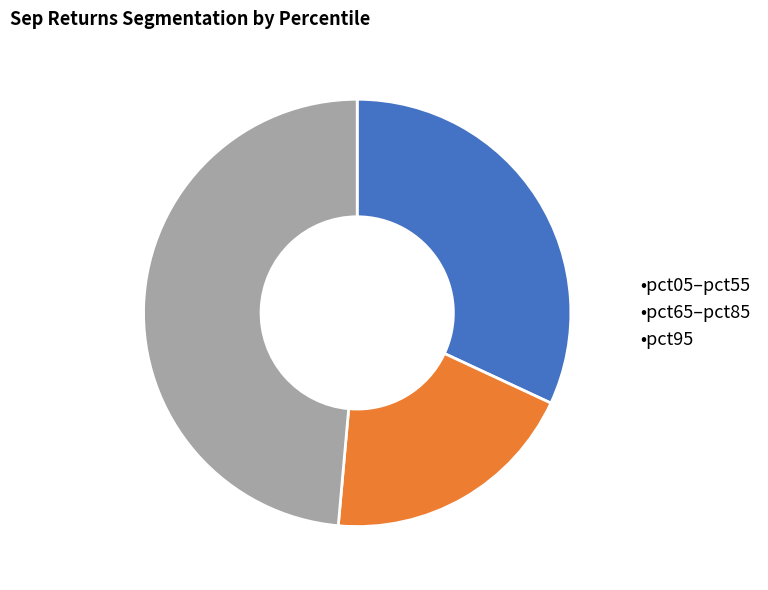

Which category has the smallest portion of the pie?

•pct65–pct85